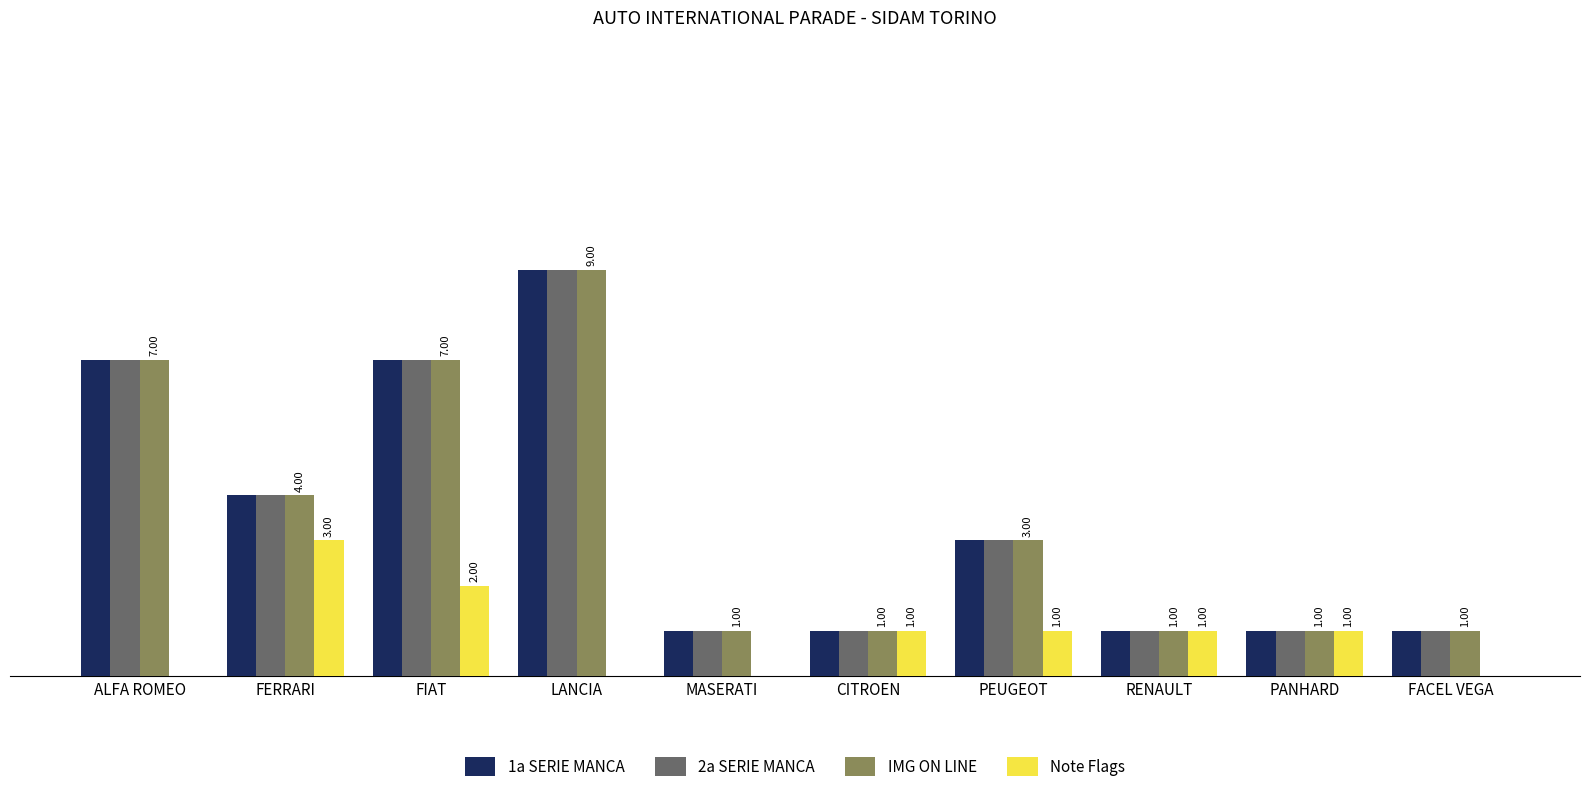

Is the value of IMG ON LINE at FACEL VEGA greater than the value of Note Flags at FERRARI?

No